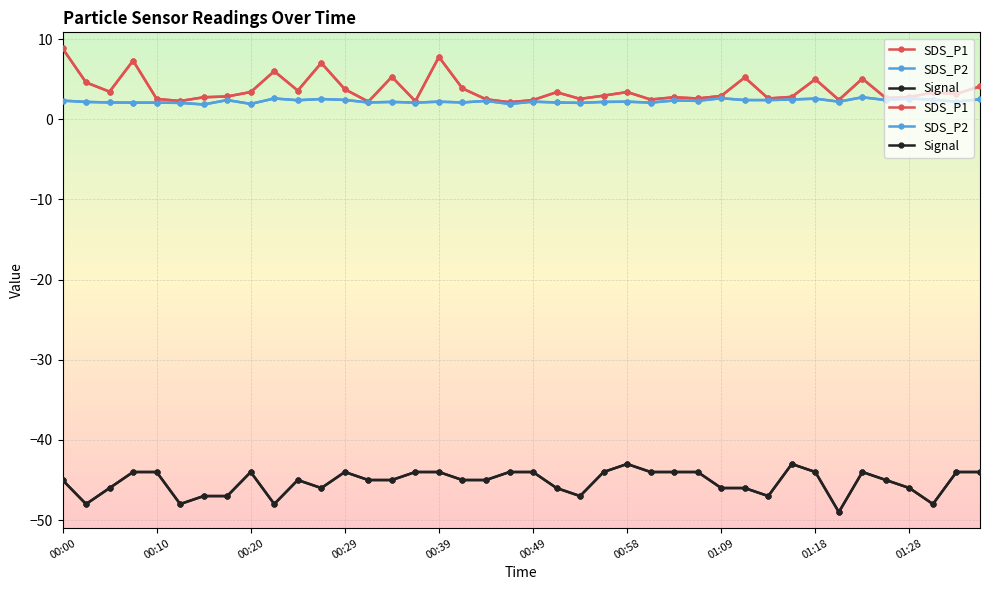

What are all the series names shown in the legend?

SDS_P1, SDS_P2, Signal